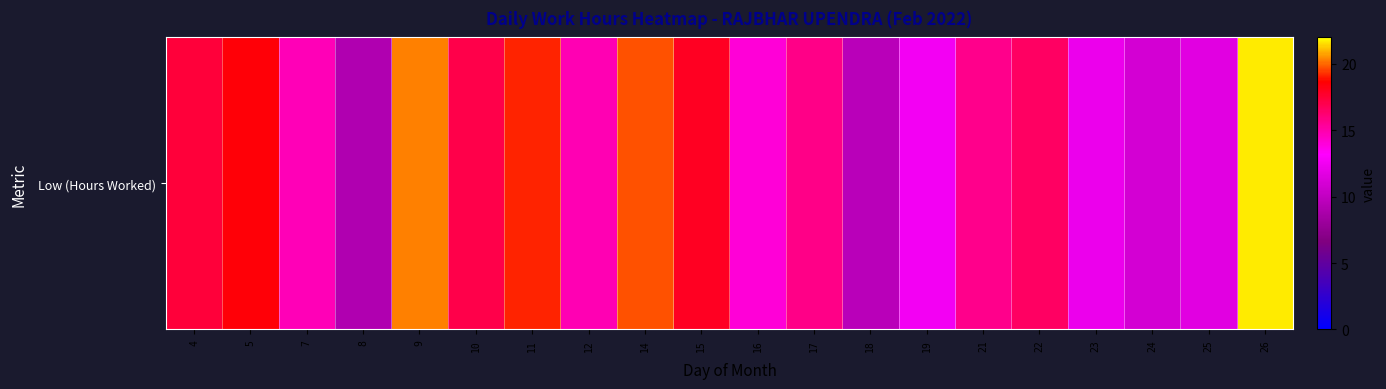

Between 12 and 5, which is larger?

5